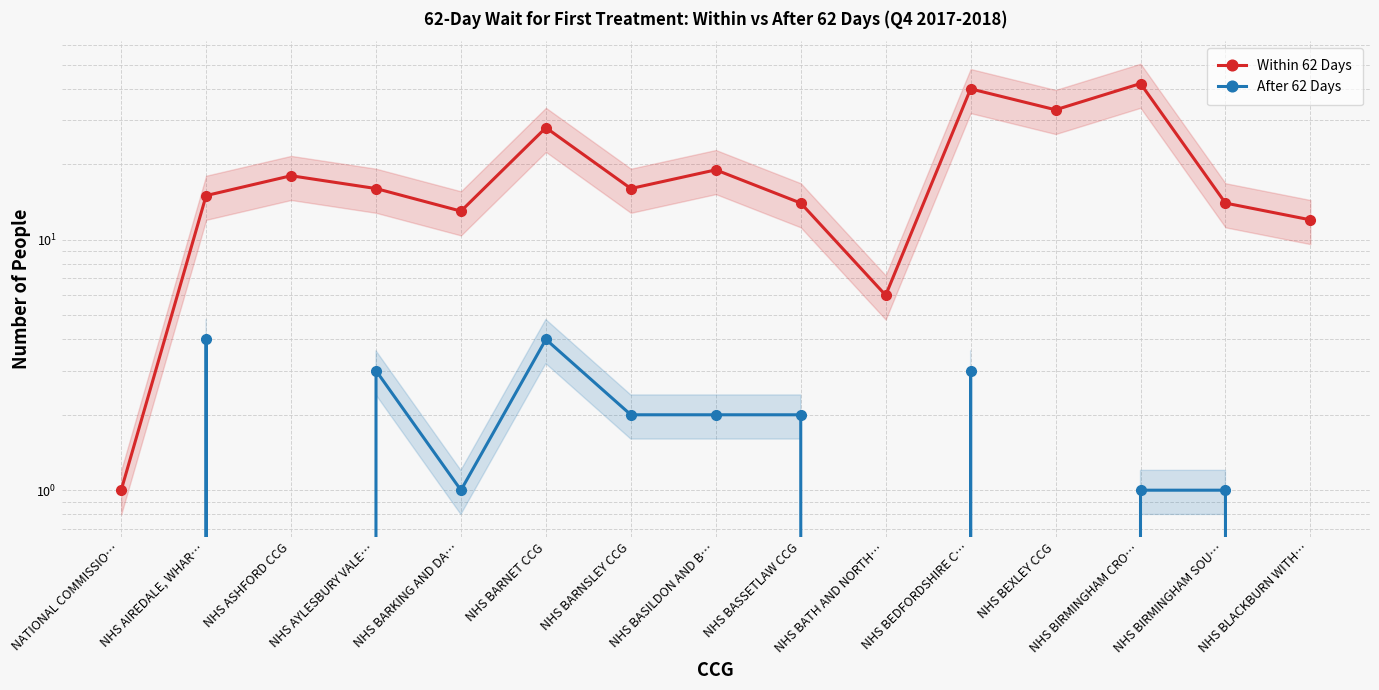

At NHS BIRMINGHAM SOU…, list the series in order from largest to smallest.

Within 62 Days, After 62 Days